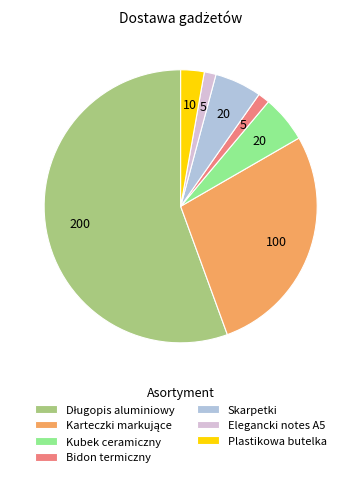

Which has a higher value, Kubek ceramiczny or Elegancki notes A5?

Kubek ceramiczny